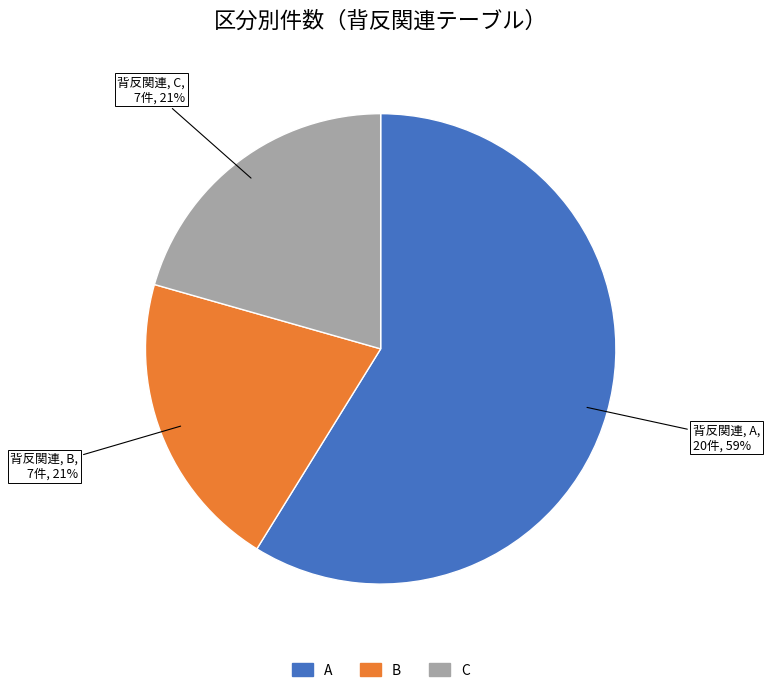

What is the ratio of the value at C to the value at A?

0.4